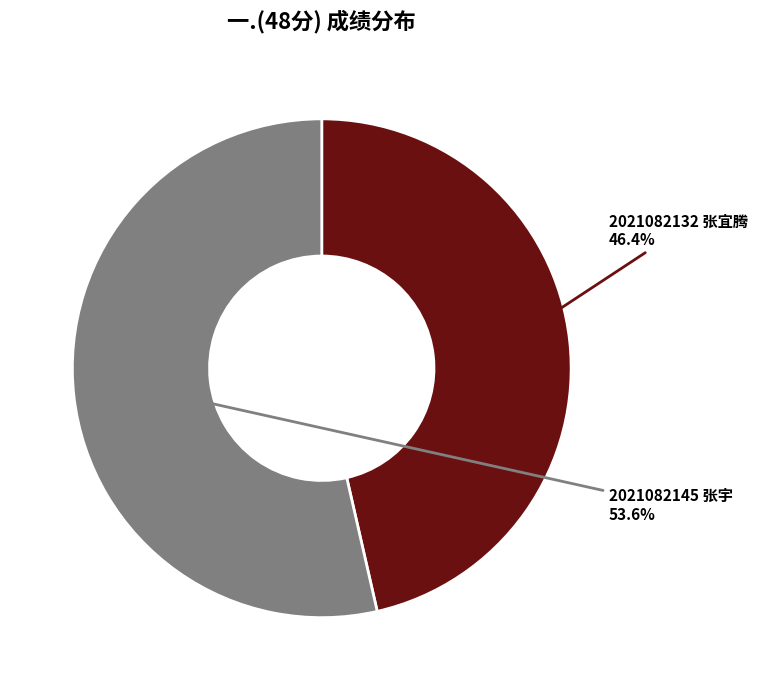

Does 2021082132 张宜腾 account for over 50% of the chart?

No